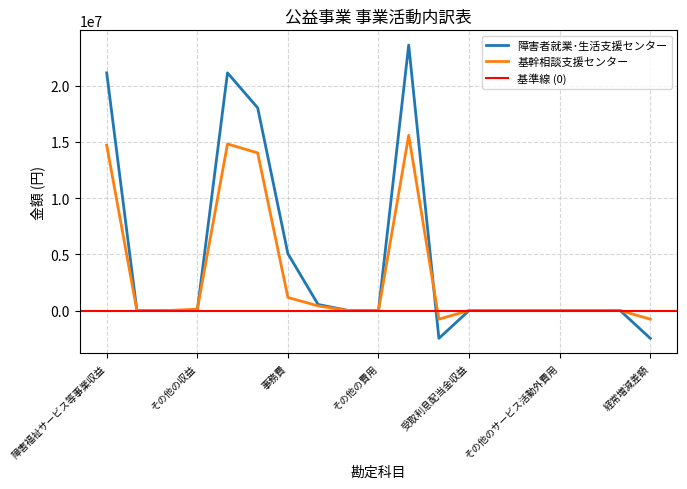

The value of 障害者就業･生活支援センター at その他の収益 is 0. True or false?

True